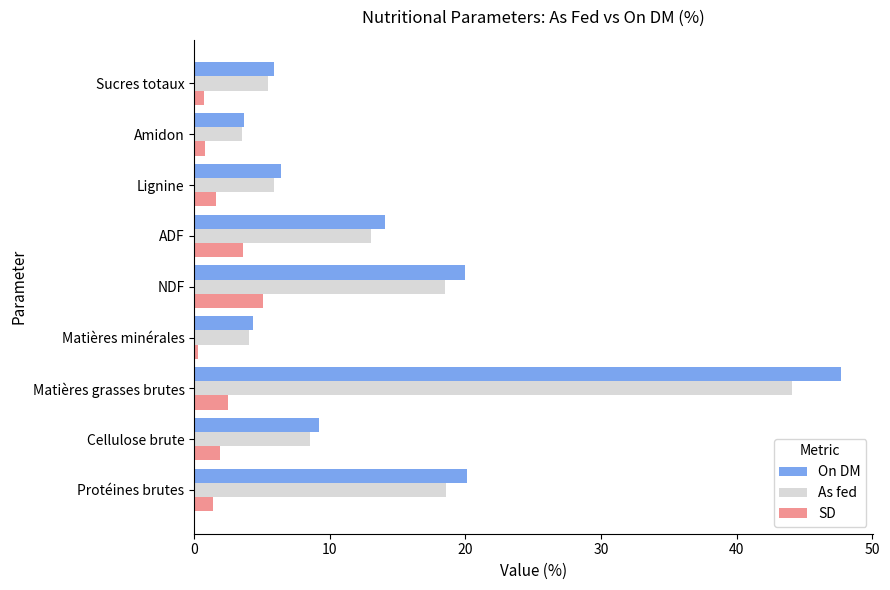

The As fed series shows 29.1 at Protéines brutes. True or false?

False